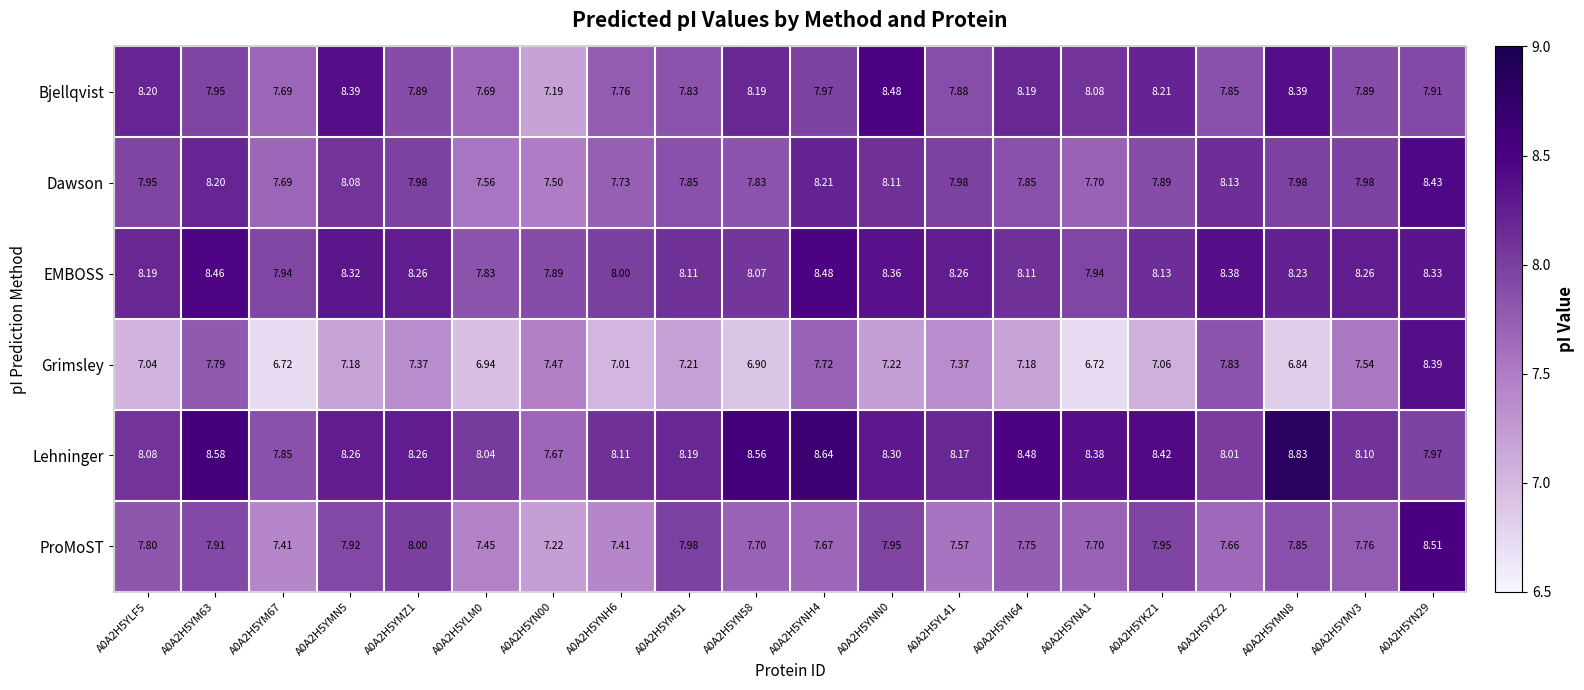

What is the minimum value shown in the chart?

6.7